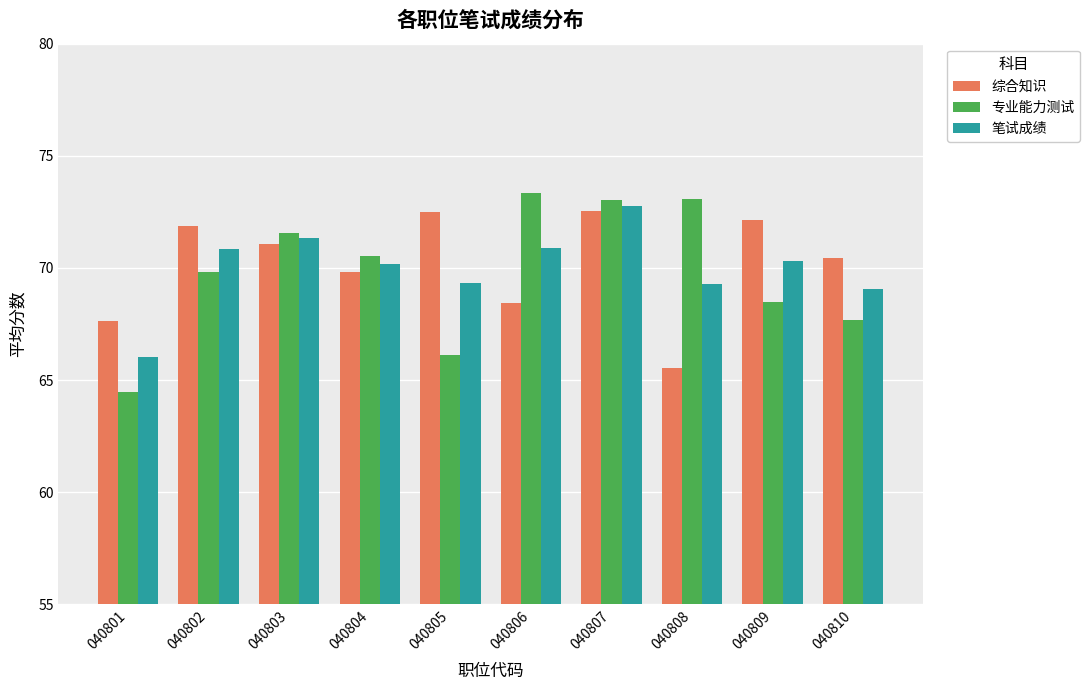

Rank the series at 040801 from highest to lowest value.

综合知识, 笔试成绩, 专业能力测试